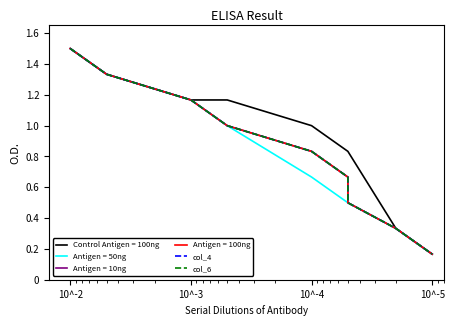

What is the maximum value shown in the chart?

1.5